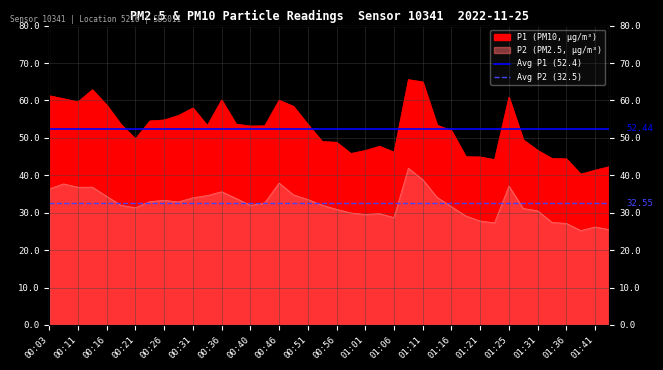

Which category has the highest value in the Avg P1 (52.4) series?

00:03